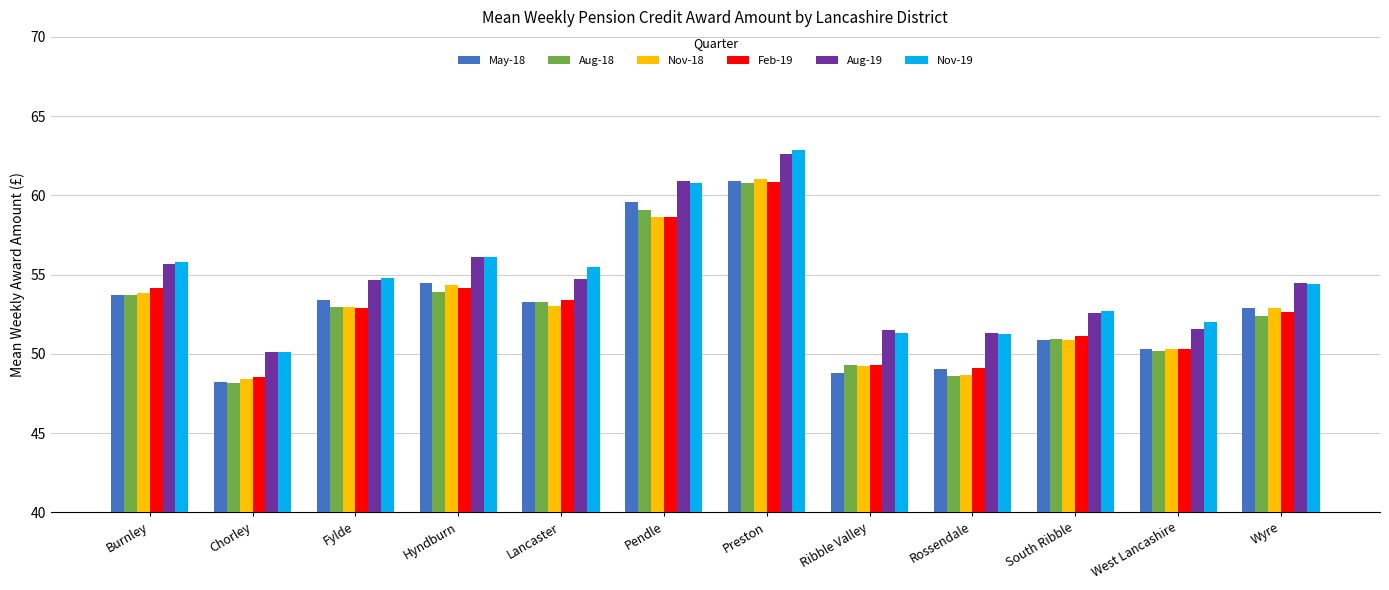

What is the total value across all series at West Lancashire?

304.7